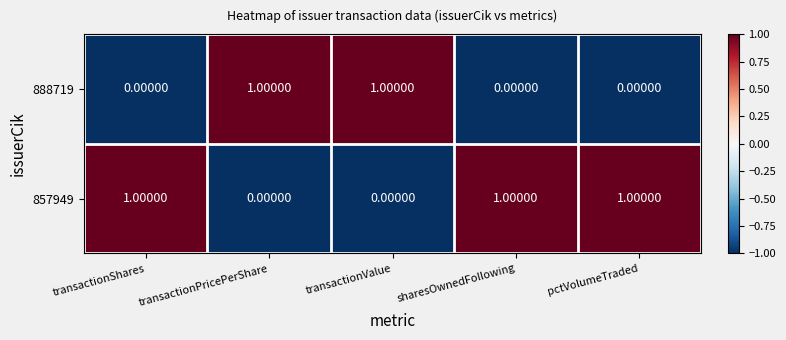

What is the sum of all 857949 values?

3